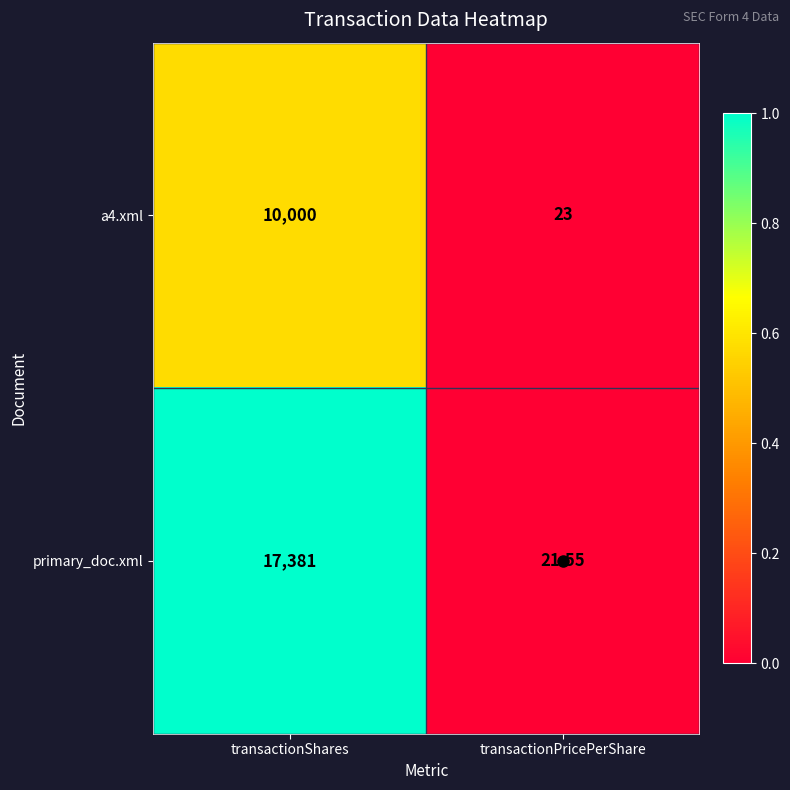

Count the number of categories in the chart.

2